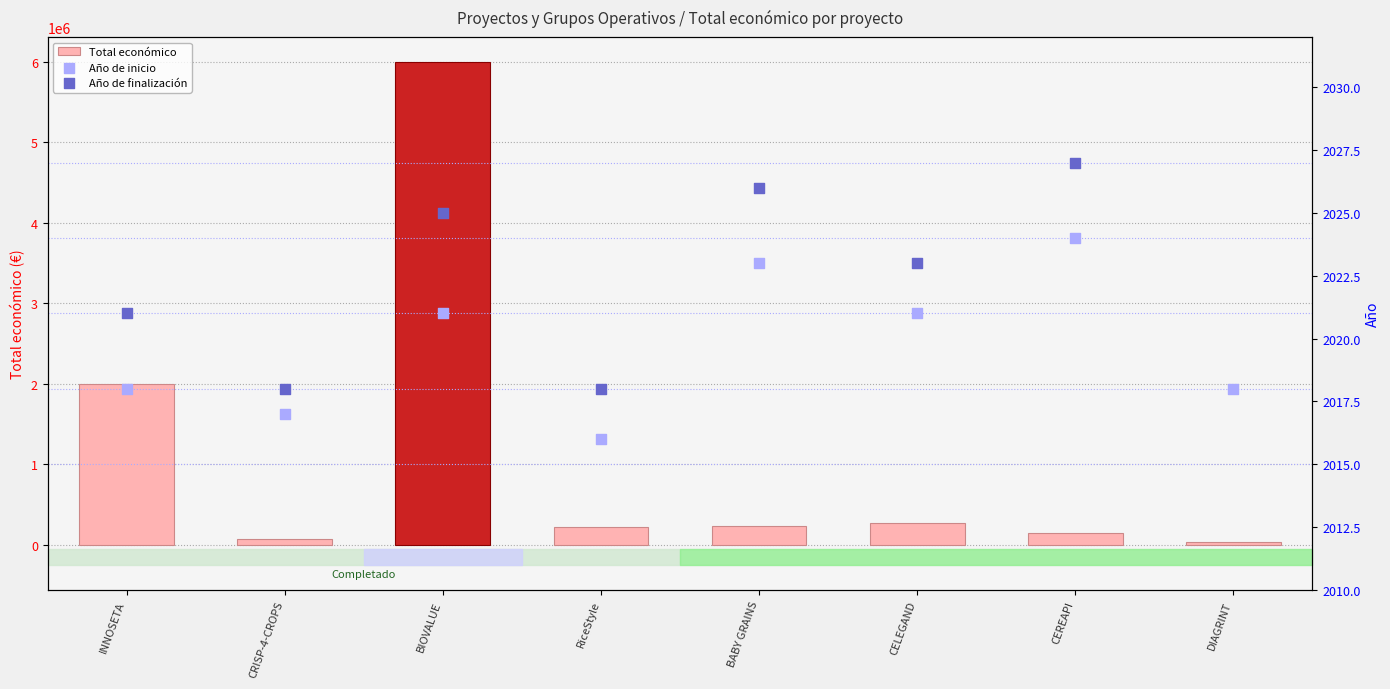

What is the total value across all series at RiceStyle?

227154